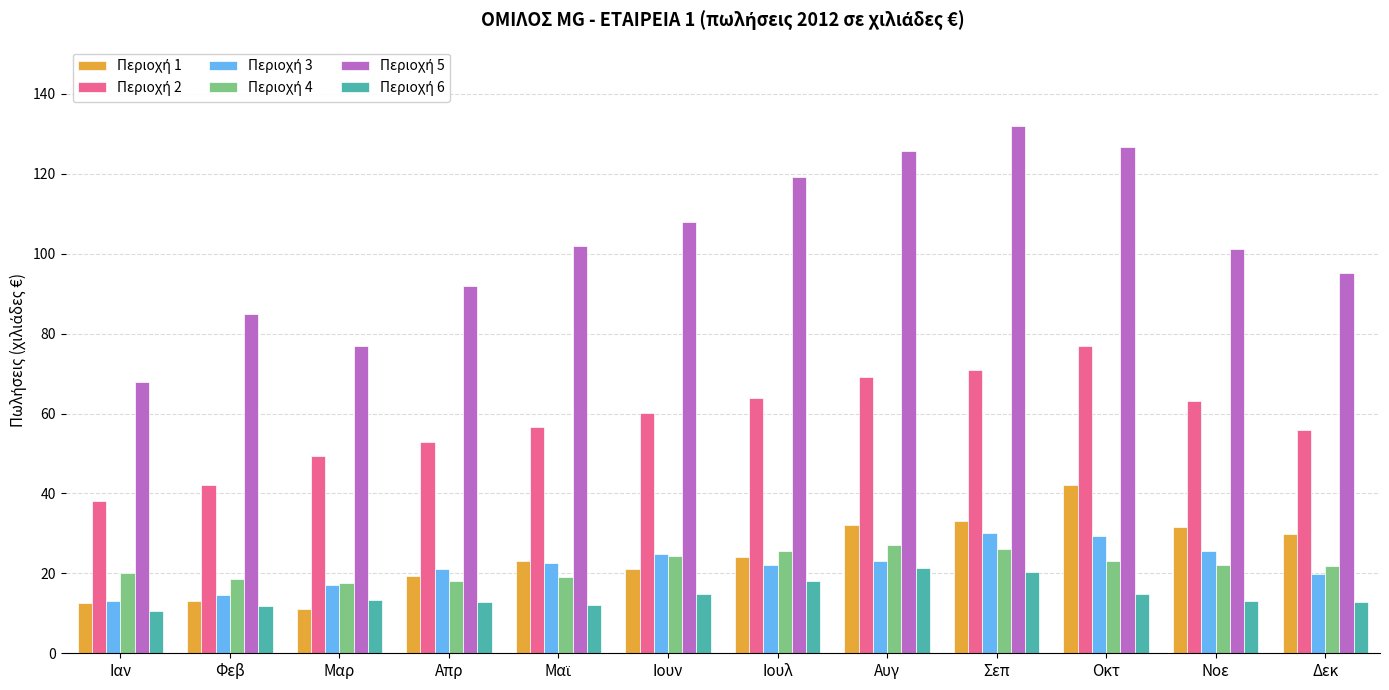

What is the total value across all series at Ιουλ?

272.7